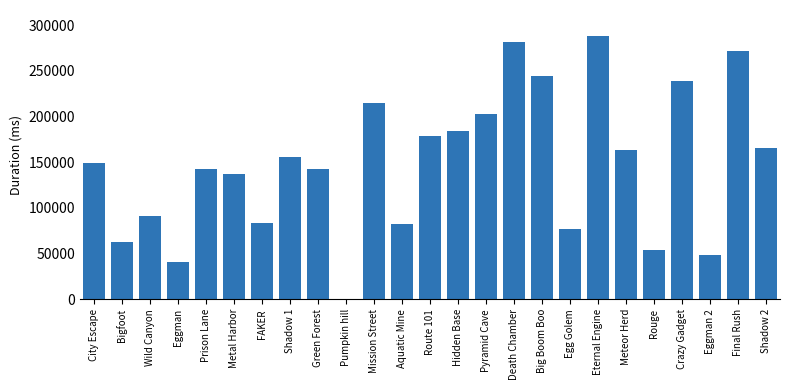

What is the change in value from Crazy Gadget to Eggman 2?

-189910